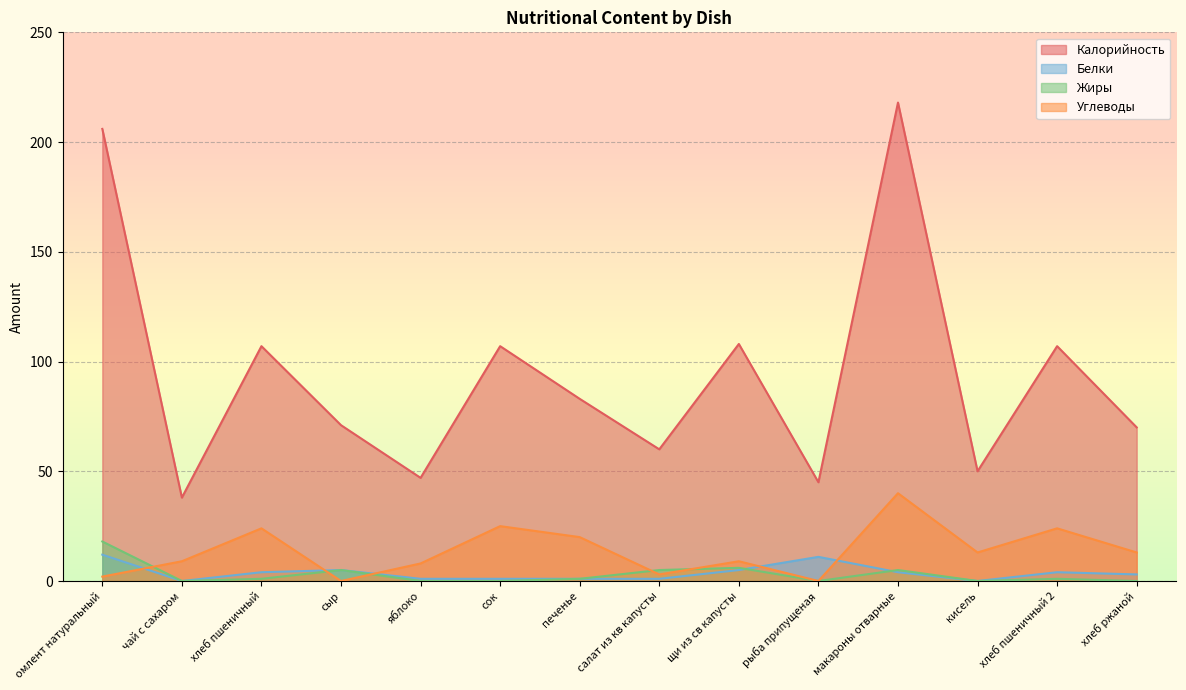

What is the greatest value displayed?

218